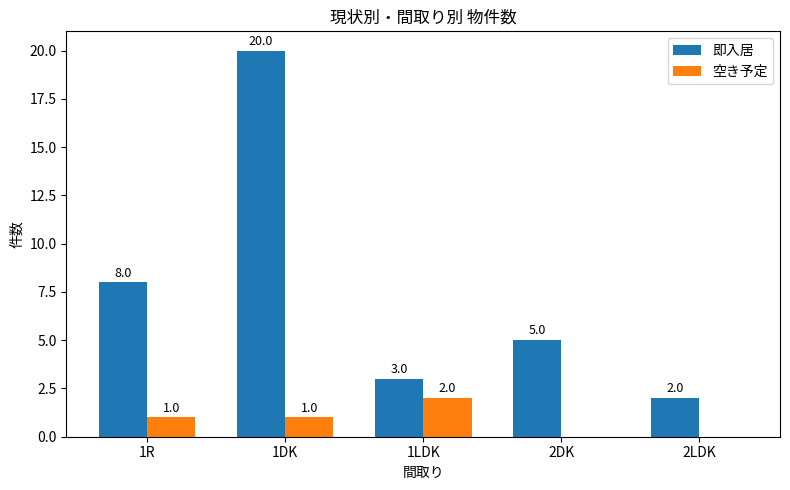

Which category has the highest value in the 即入居 series?

1DK